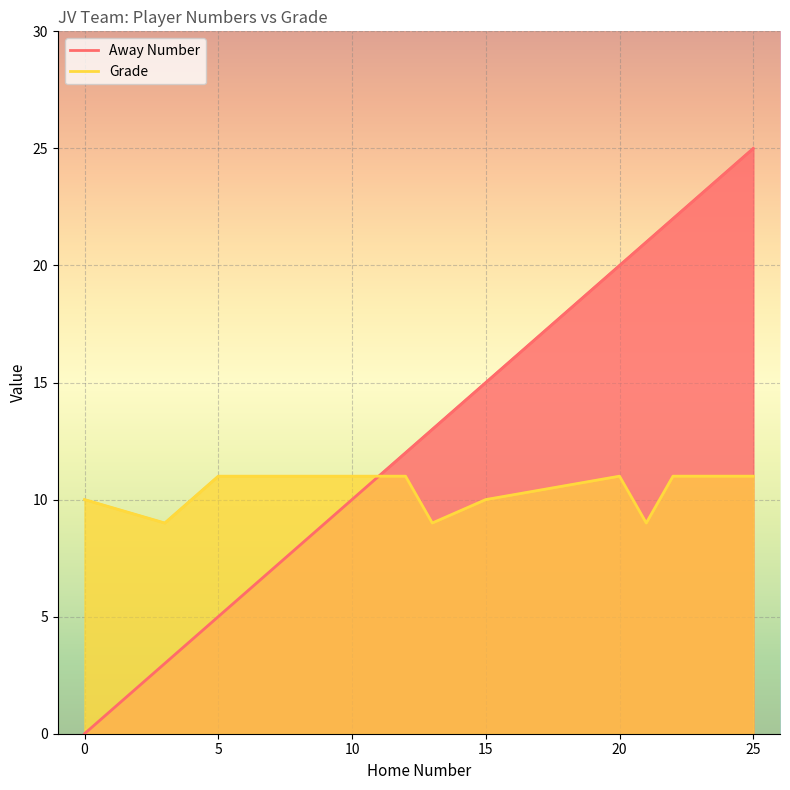

What is the value of the Away Number point at the 8th from the left?

13